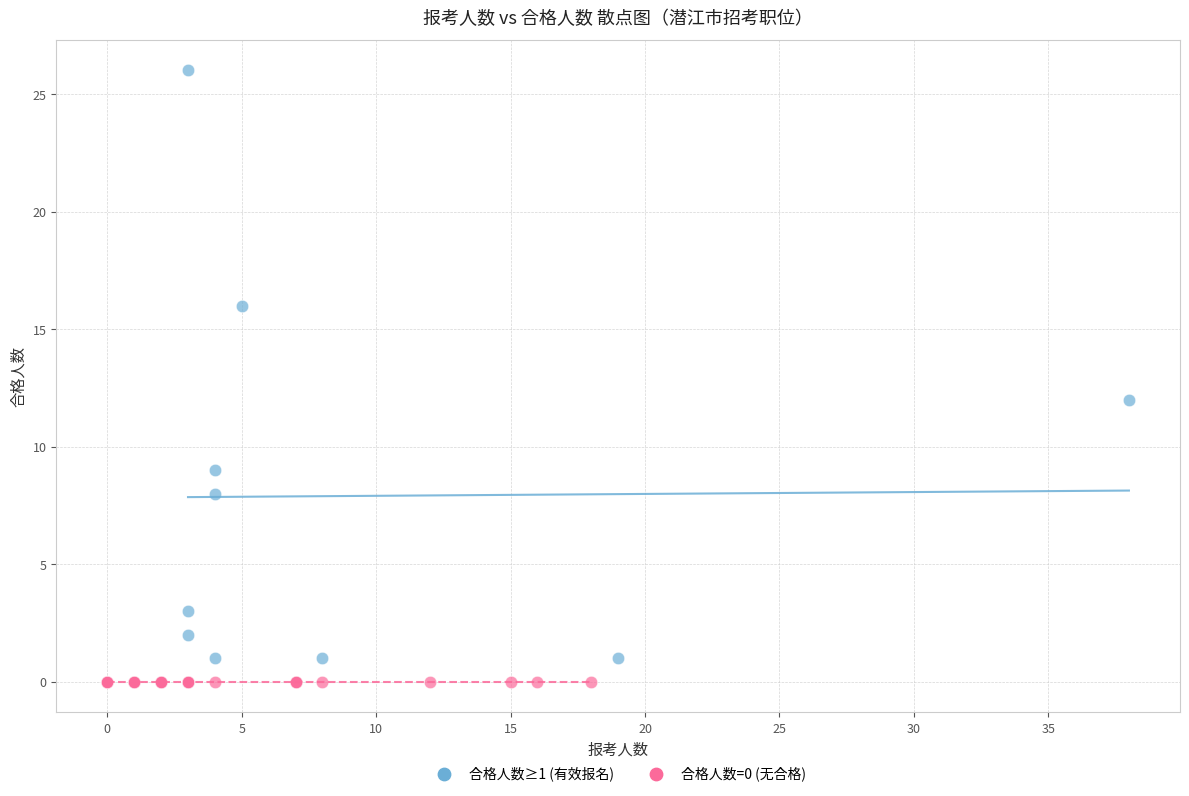

What are all the series names shown in the legend?

合格人数≥1 (有效报名), 合格人数=0 (无合格)